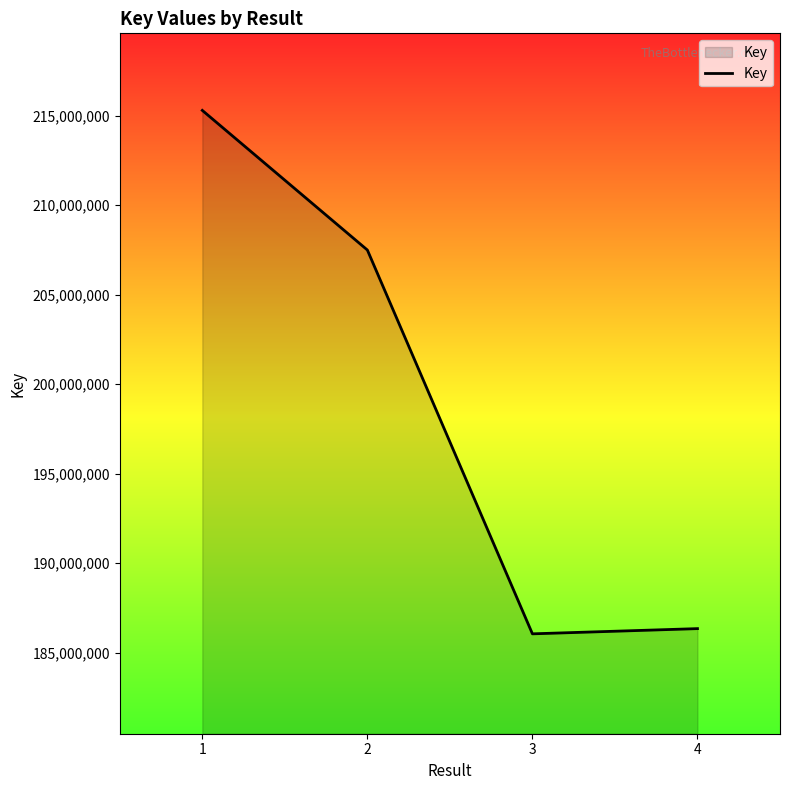

What is the average value?

198793962